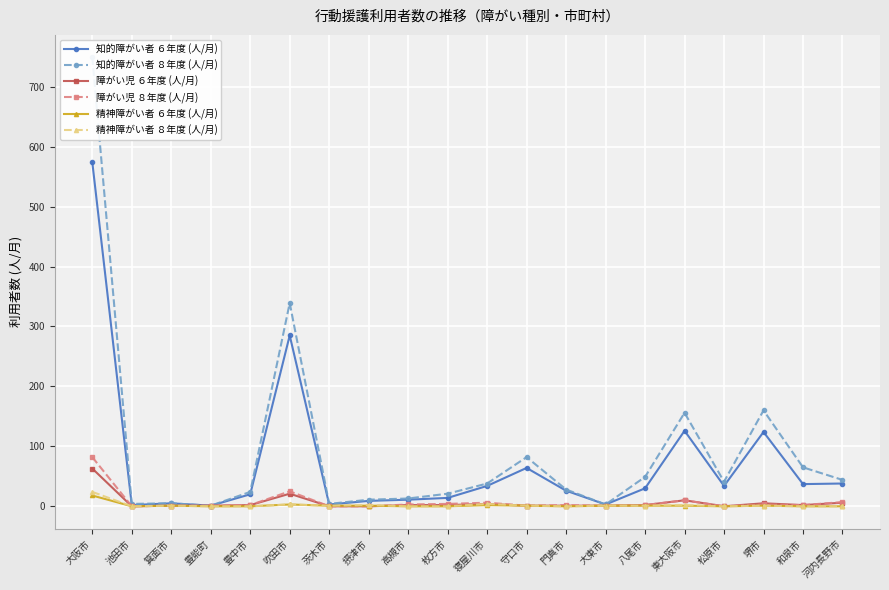

Reading left to right, extract all data points from this chart.

知的障がい者 ６年度 (人/月): 574	2	5	1	20	285	3	9	11	14	34	64	26	3	30	126	34	124	37	38
知的障がい者 ８年度 (人/月): 749	4	5	1	24	339	4	11	13	21	38	82	28	3	49	156	41	160	65	44
障がい児 ６年度 (人/月): 63	0	1	1	2	21	0	0	2	2	4	1	1	1	2	10	0	5	2	6
障がい児 ８年度 (人/月): 82	0	1	1	2	25	0	0	3	4	6	1	2	1	2	10	0	3	2	7
精神障がい者 ６年度 (人/月): 18	0	1	0	0	3	1	1	0	0	2	1	0	1	1	1	0	1	0	0
精神障がい者 ８年度 (人/月): 24	0	1	0	0	3	1	2	0	0	4	1	0	1	1	2	0	1	0	0